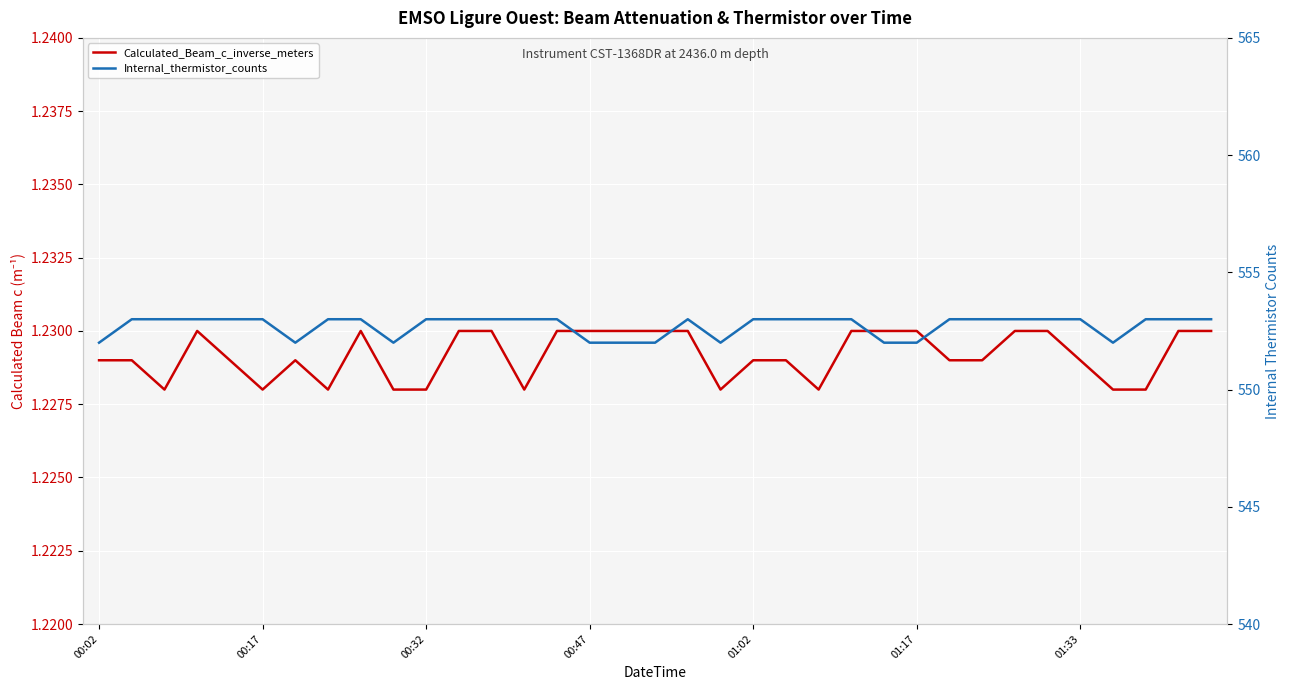

At which label does Internal_thermistor_counts reach its minimum?

00:02